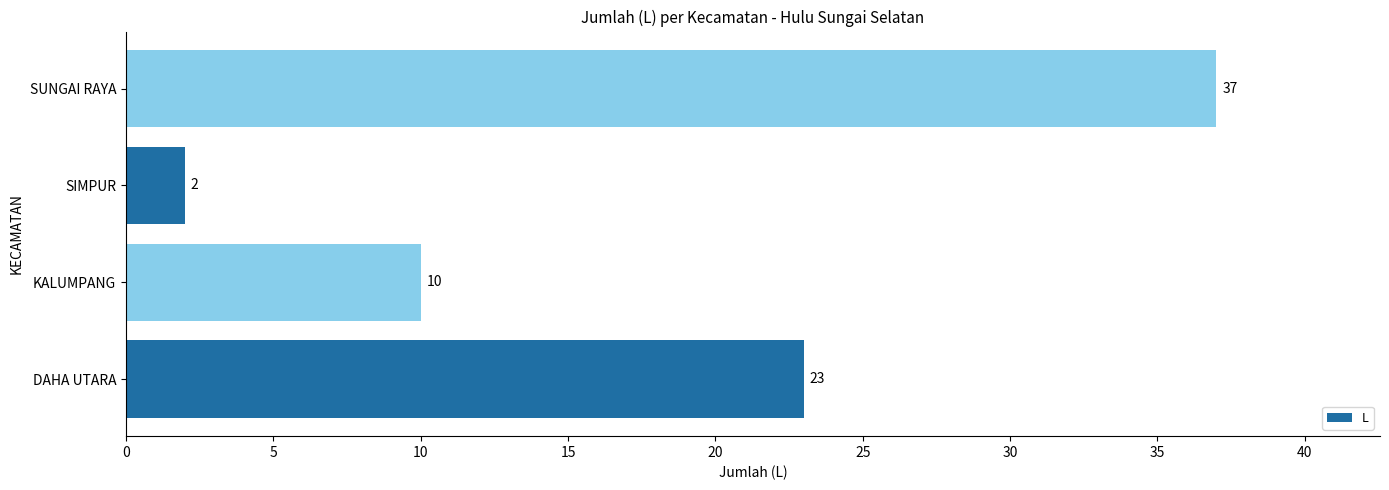

Which has a higher value, SUNGAI RAYA or KALUMPANG?

SUNGAI RAYA